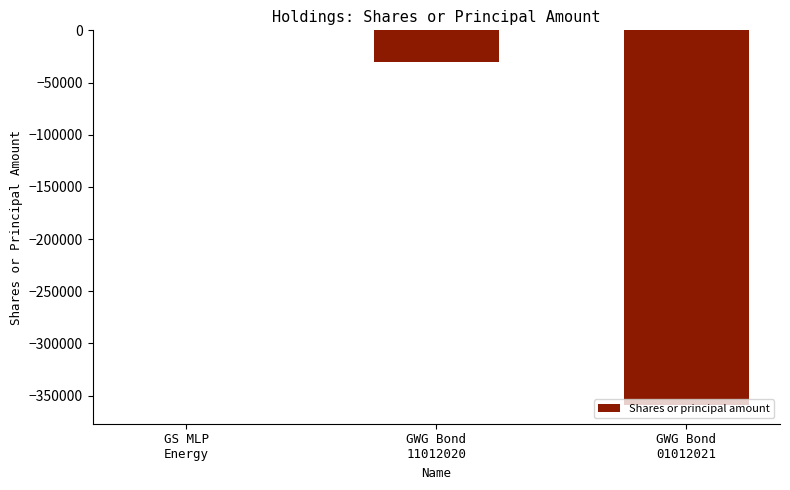

Are the bars horizontal?

No